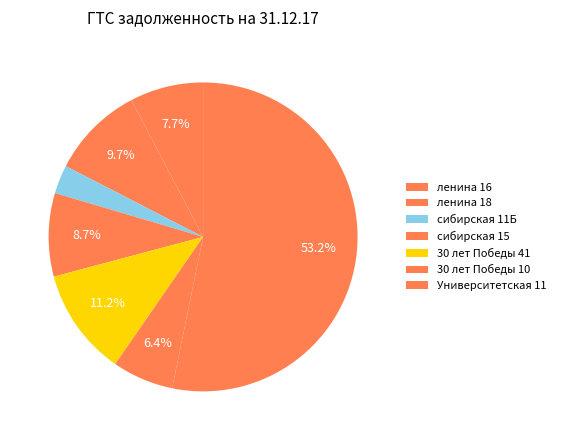

What is the majority slice?

Университетская 11